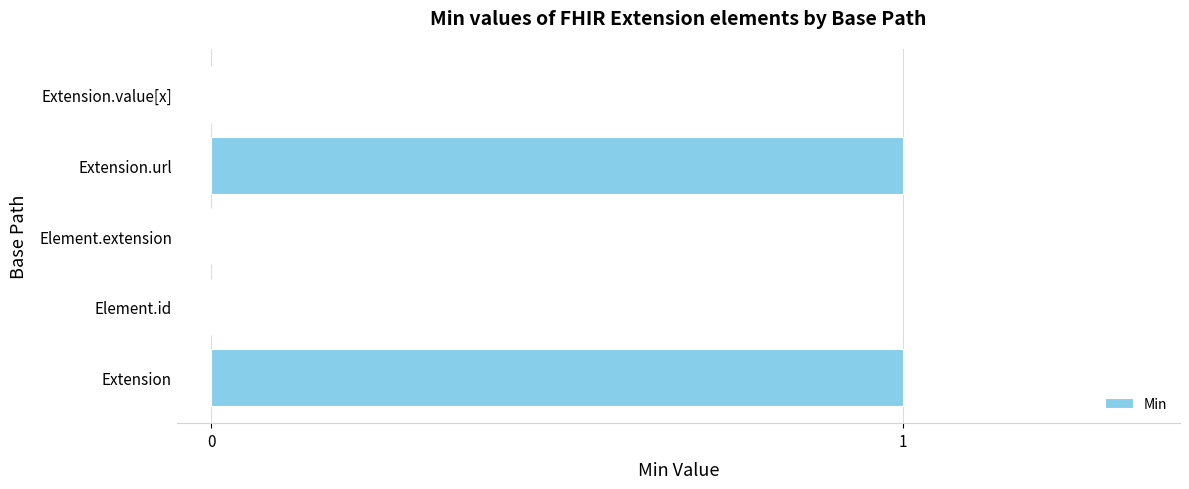

Reading bottom to top, list all the values displayed in this chart.

Extension=1	Element.id=0	Element.extension=0	Extension.url=1	Extension.value[x]=0